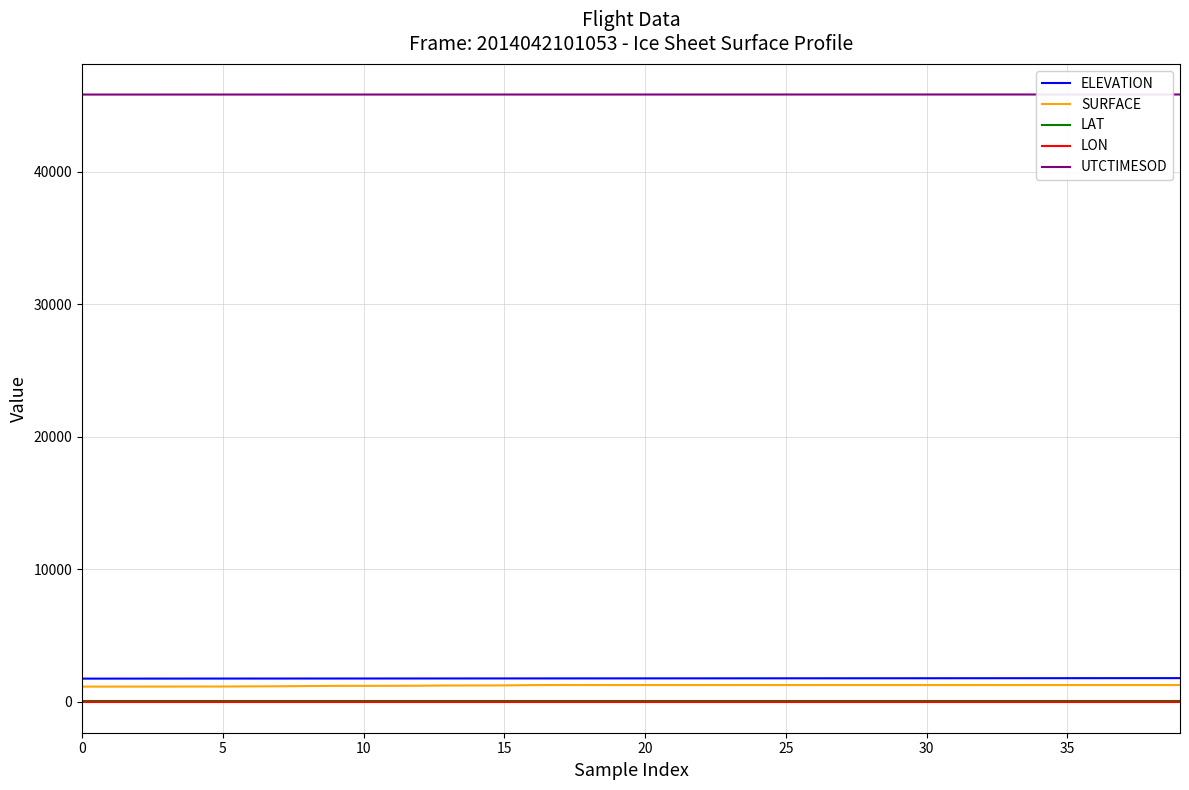

What is the minimum value for ELEVATION?

1760.6